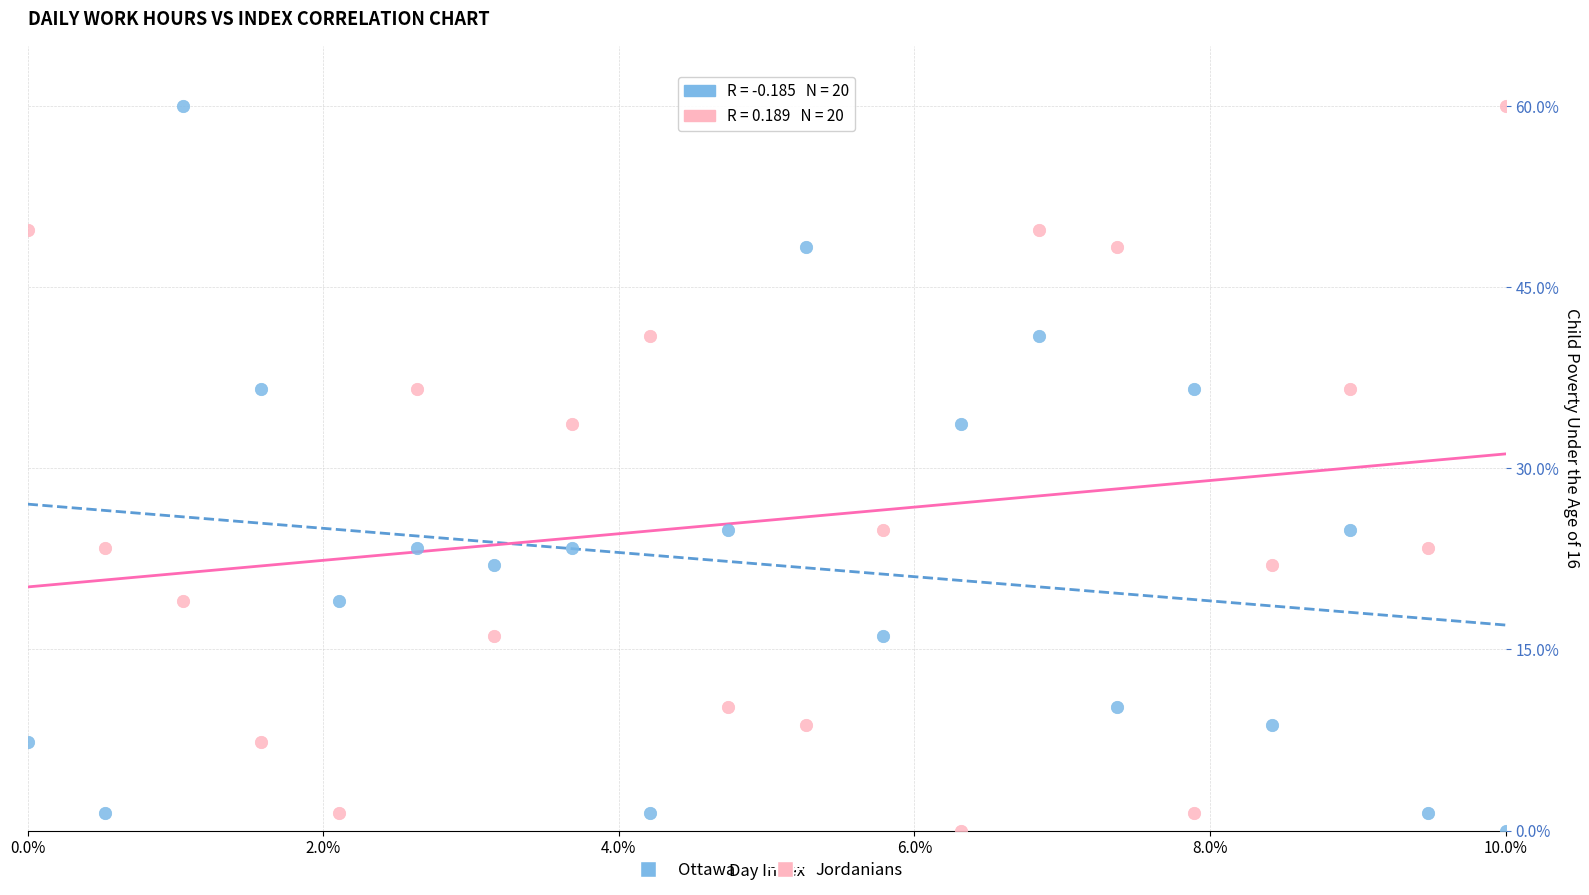

What is the X range (max minus min) for the scatter plot?

10.0